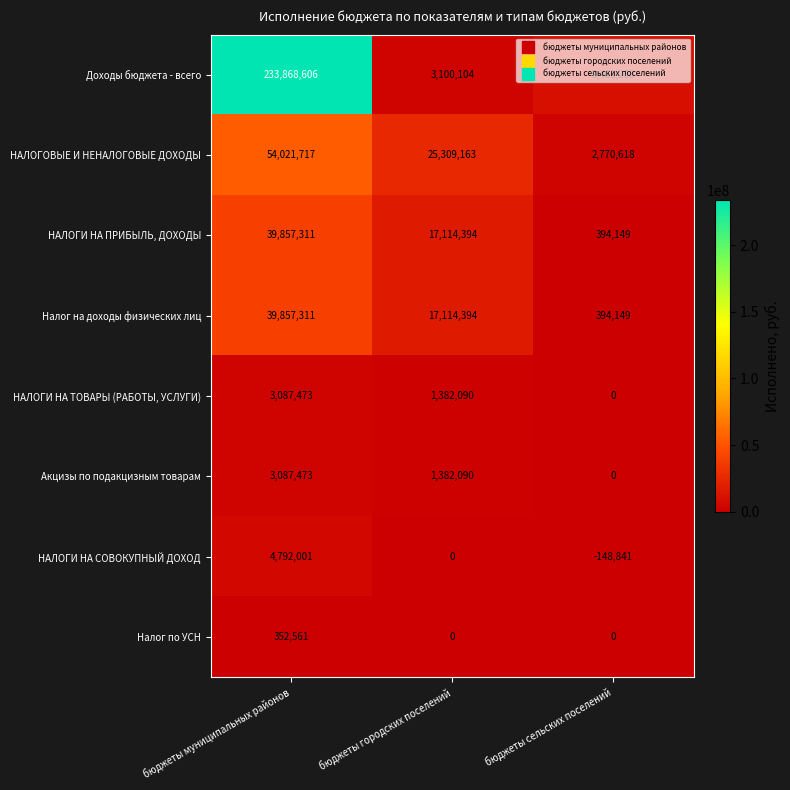

The value of Акцизы по подакцизным товарам at бюджеты сельских поселений is -1644436. True or false?

False